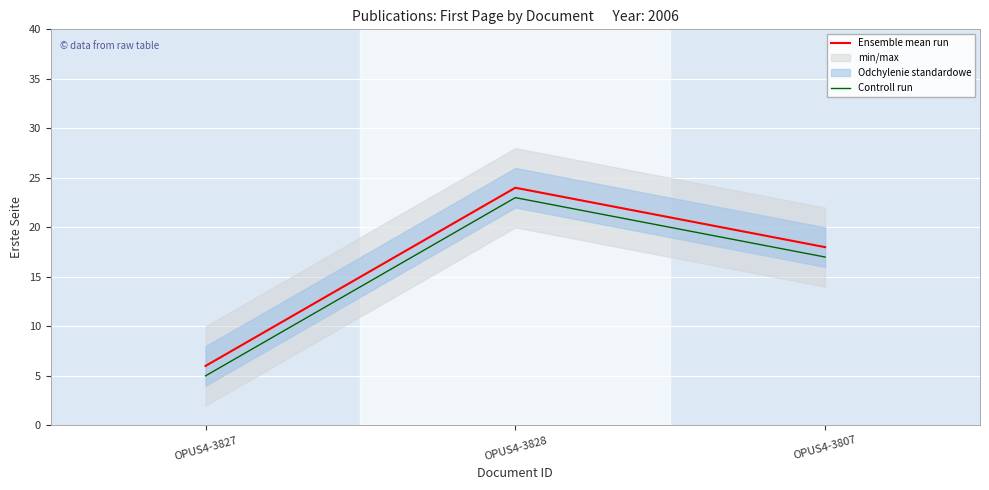

What is the label of the 2nd point from the right?

OPUS4-3828